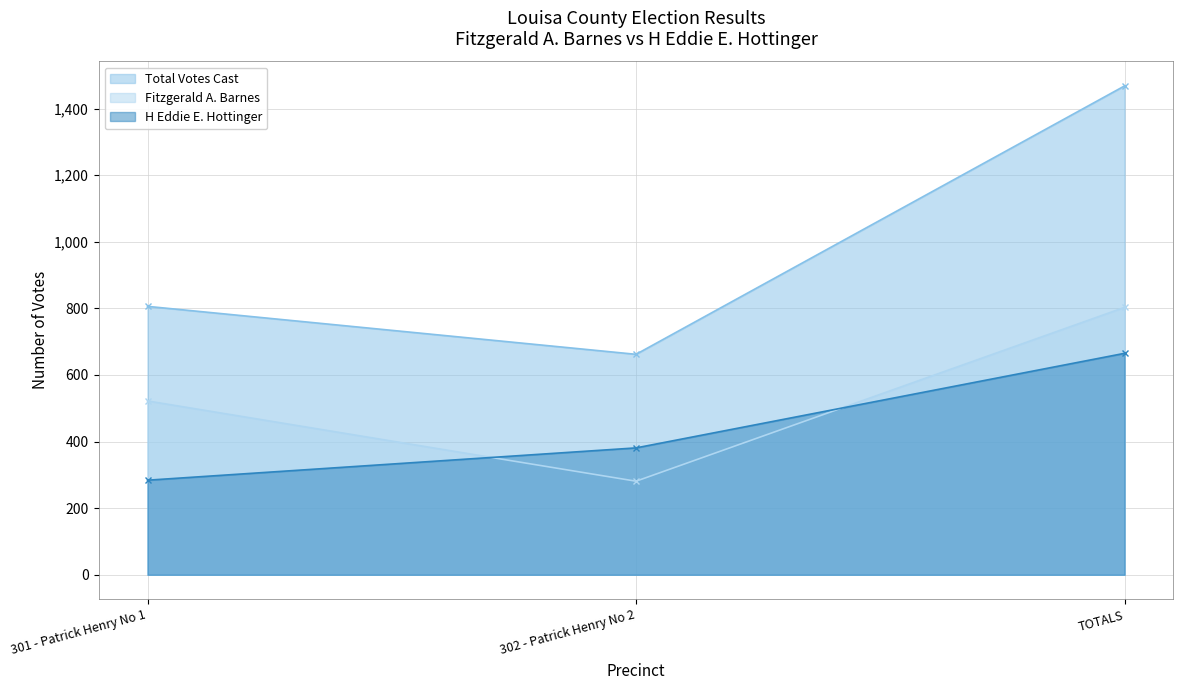

What is the label of the 2nd point from the left?

302 - Patrick Henry No 2